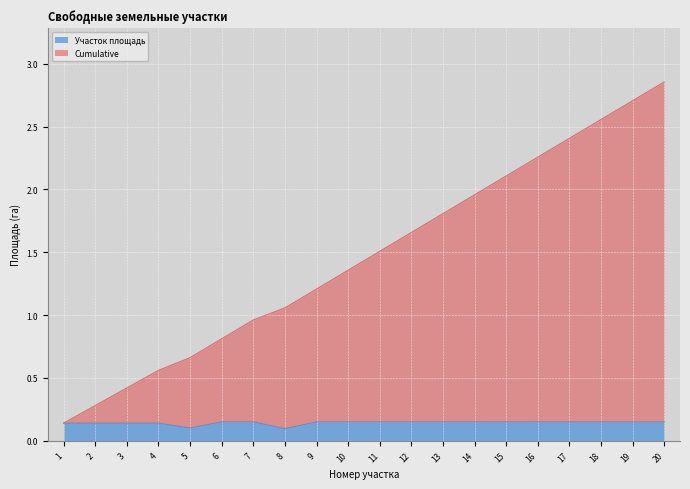

Is the value of Cumulative at 17 greater than the value of Участок площадь at 19?

Yes